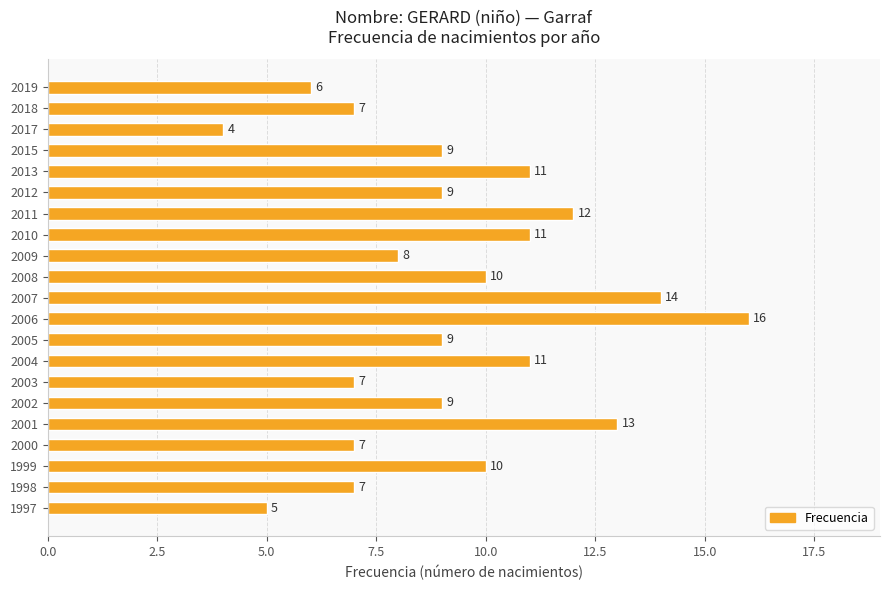

What is the maximum value shown in the chart?

16